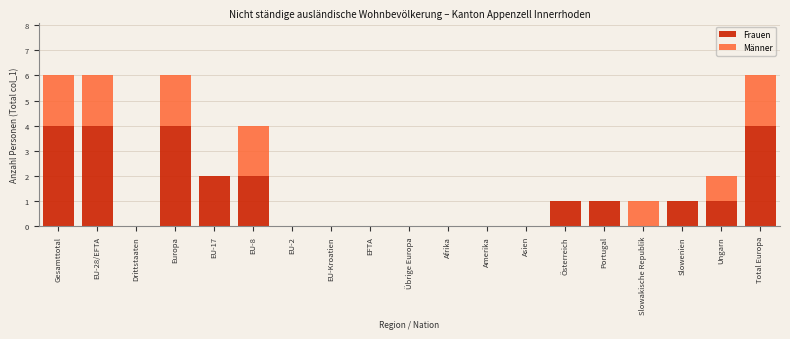

The Frauen series shows 2 at EU-8. True or false?

True